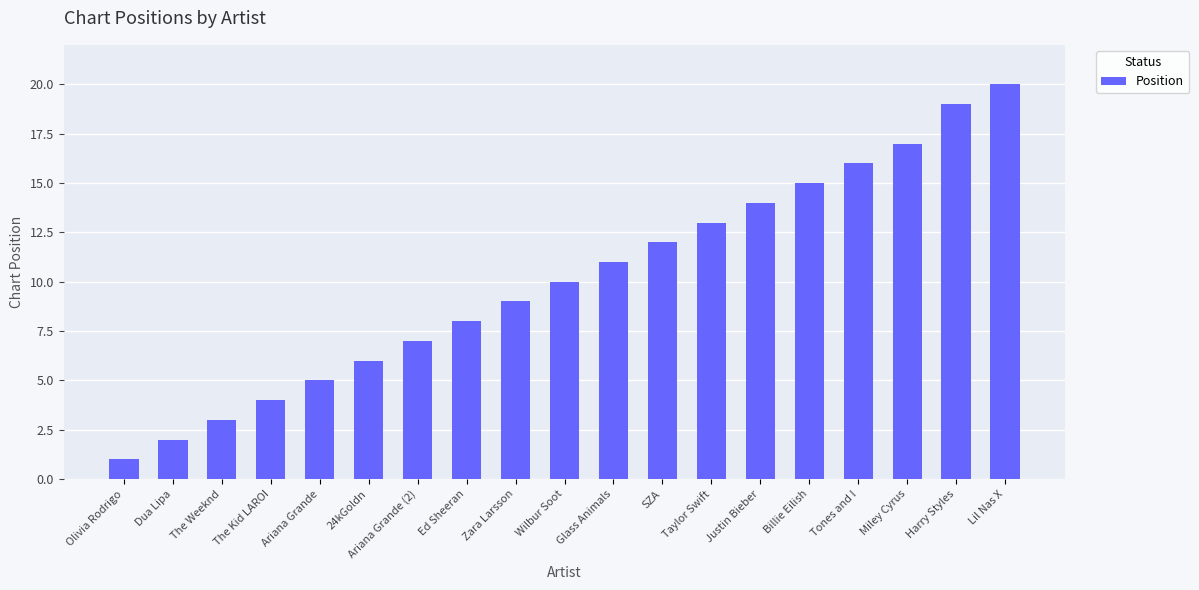

How many bars are there in total?

19